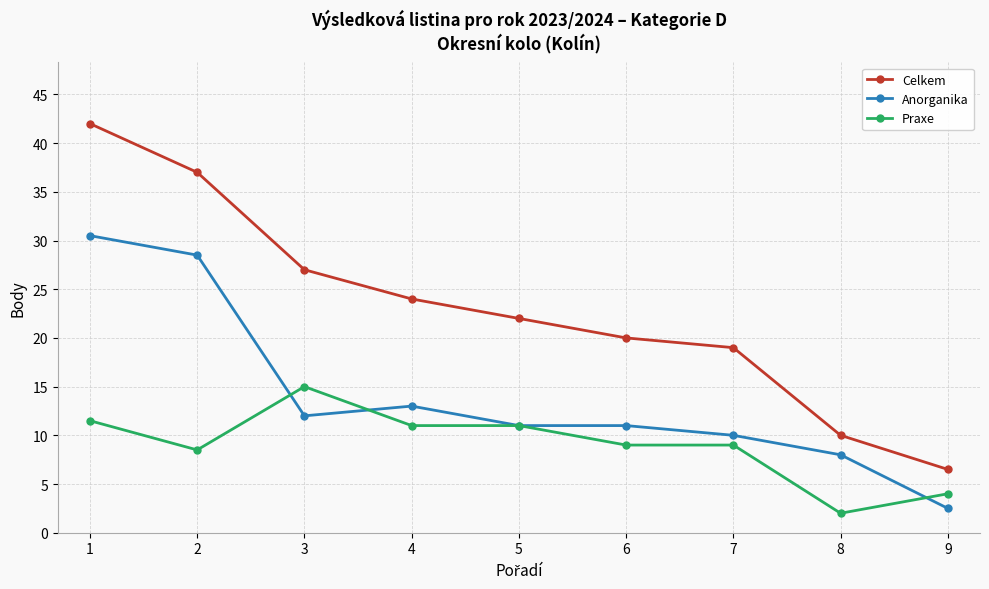

Does the chart display data point markers on the line(s)?

Yes